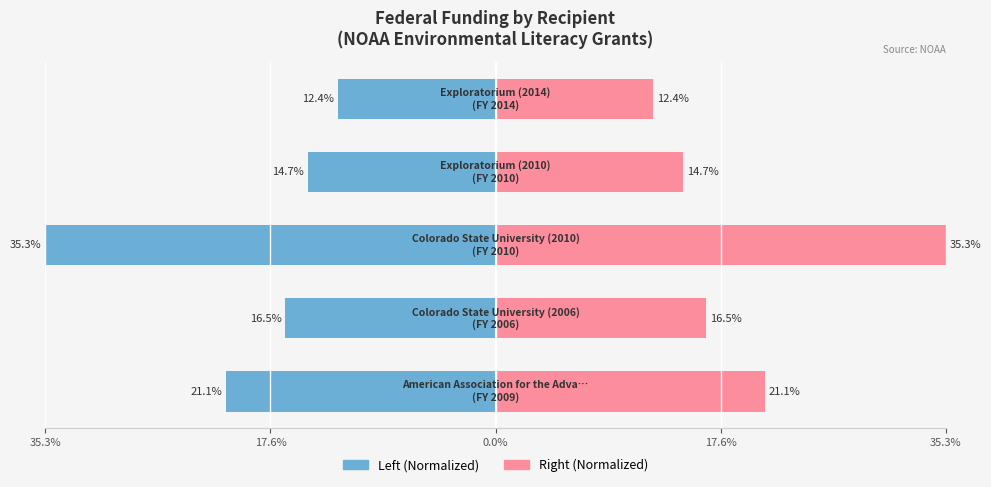

Reading left to right, extract all data points from this chart.

Federal Funding (Left): -21.1	-16.5	-35.3	-14.7	-12.4
Federal Funding (Right): 21.1	16.5	35.3	14.7	12.4